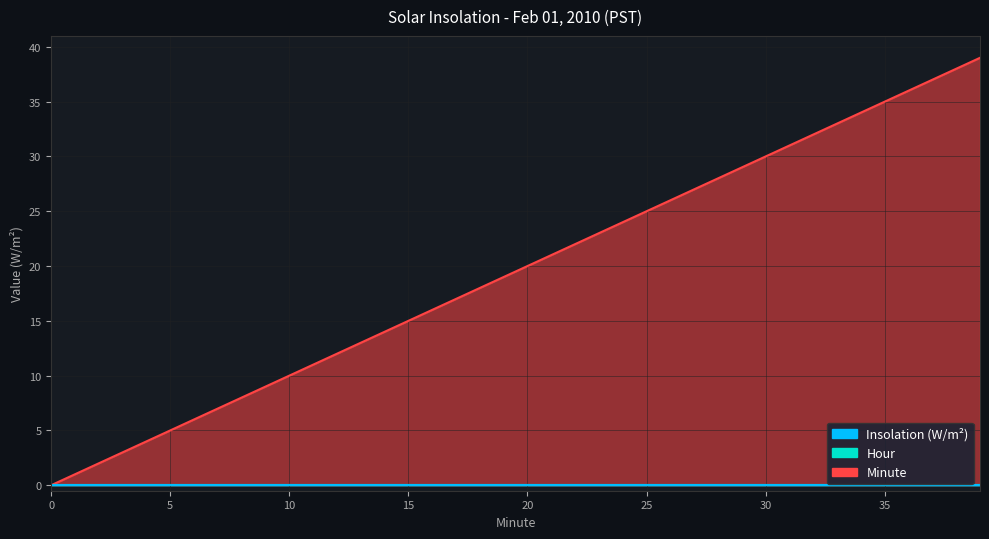

At how many categories does at least one series exceed 30?

9